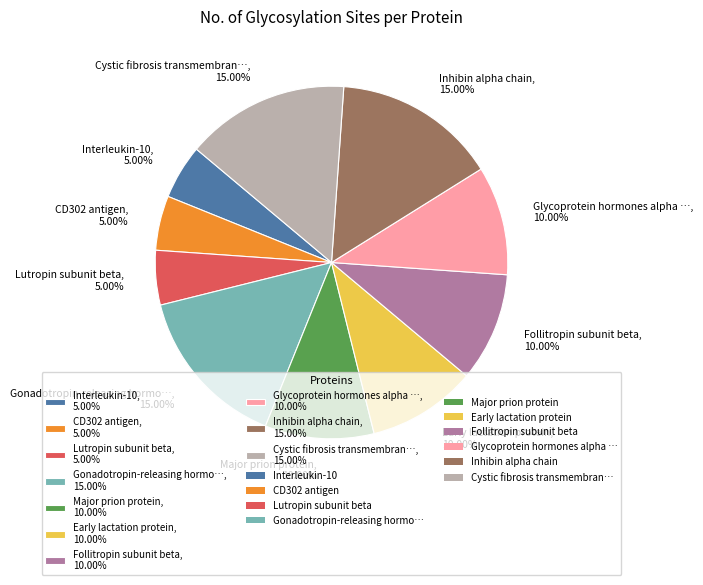

Do Major prion protein, 10.00% and Follitropin subunit beta, 10.00% together represent more than half of the pie?

No